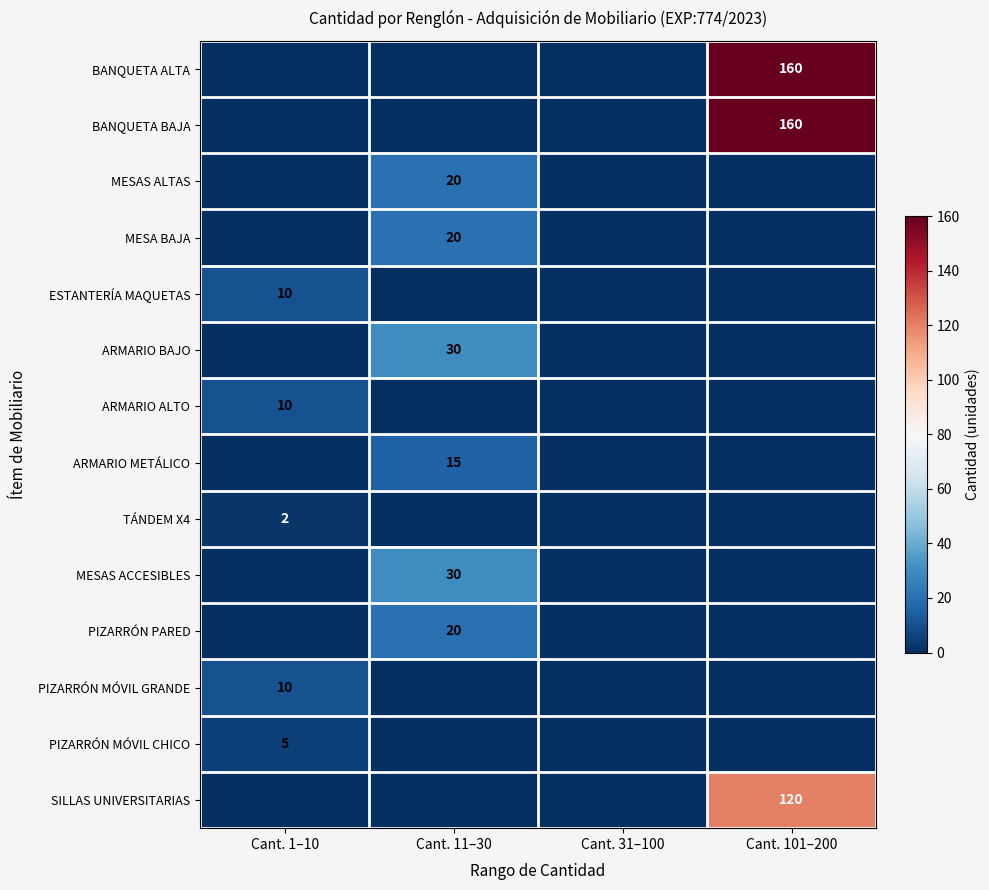

At which category is the sum across all series the highest?

Cant. 101–200